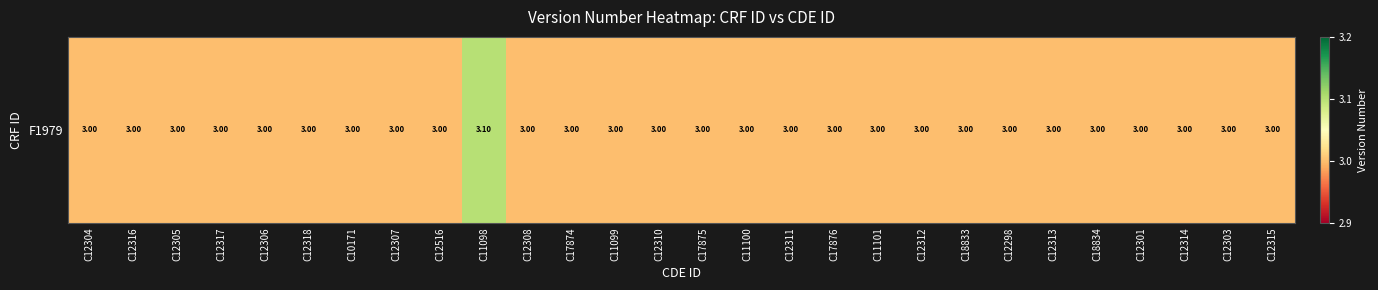

At which category does the chart reach its minimum across all series?

C12304